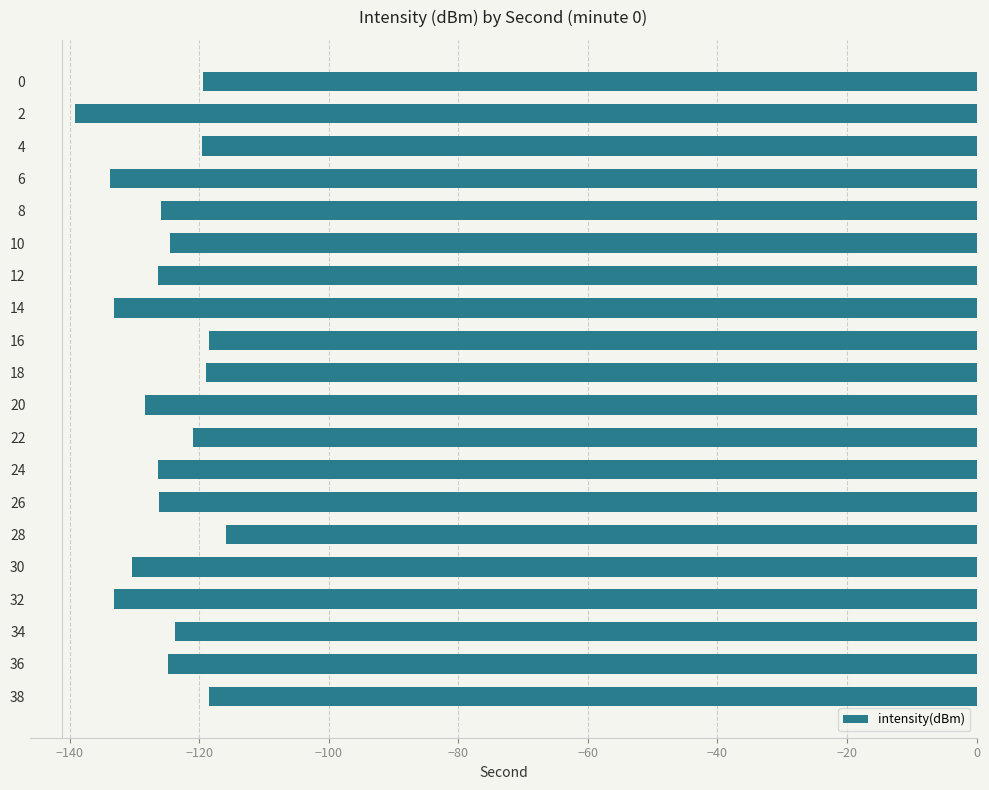

What is the difference between the maximum and minimum values?

23.3